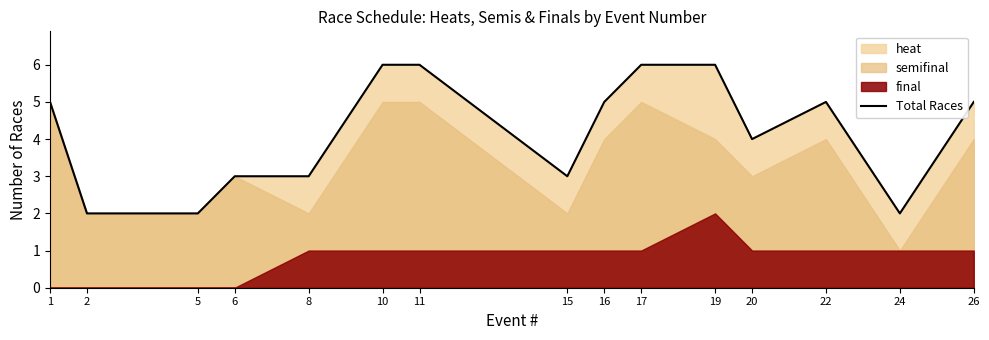

List the labels in order of value, largest first.

10, 11, 17, 19, 1, 16, 22, 26, 20, 6, 8, 15, 2, 5, 24